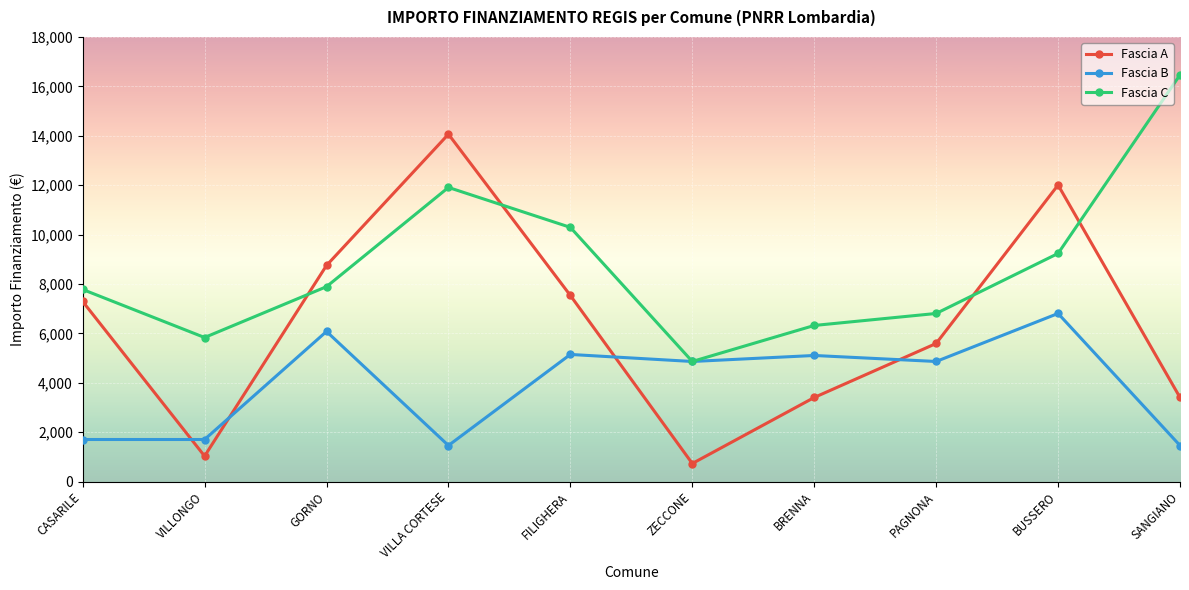

Where is the first local maximum for Fascia A?

VILLA CORTESE